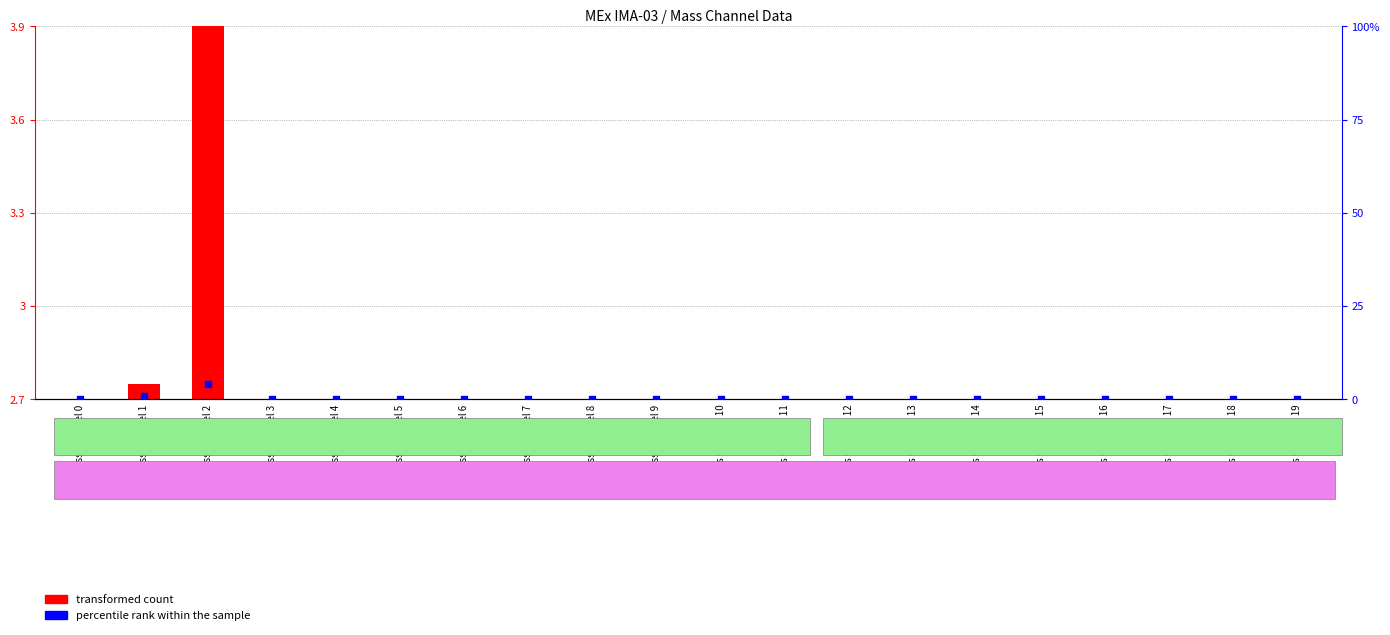

Is the value of transformed count at Mass Channel 13 greater than the value of percentile rank within the sample at Mass Channel 18?

No